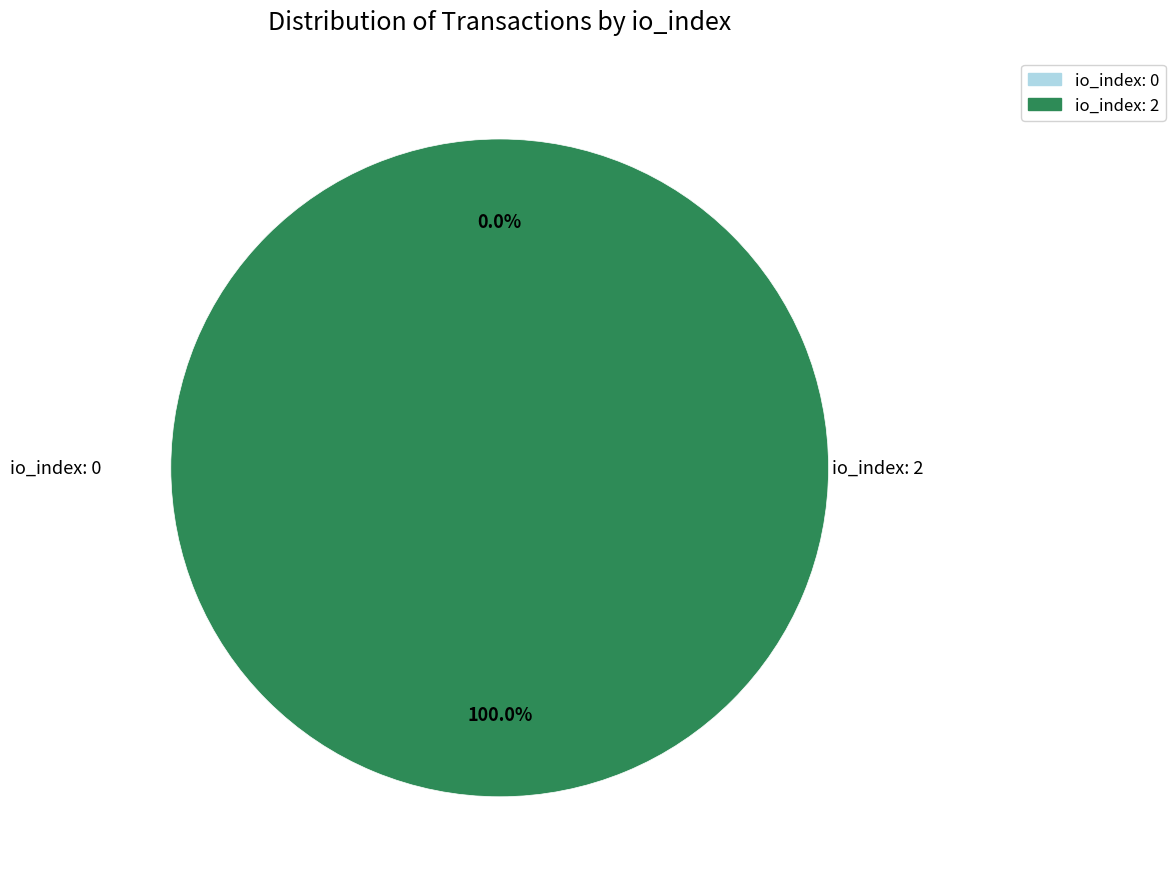

Is it true that tx_index_2 is 87% of the pie?

False